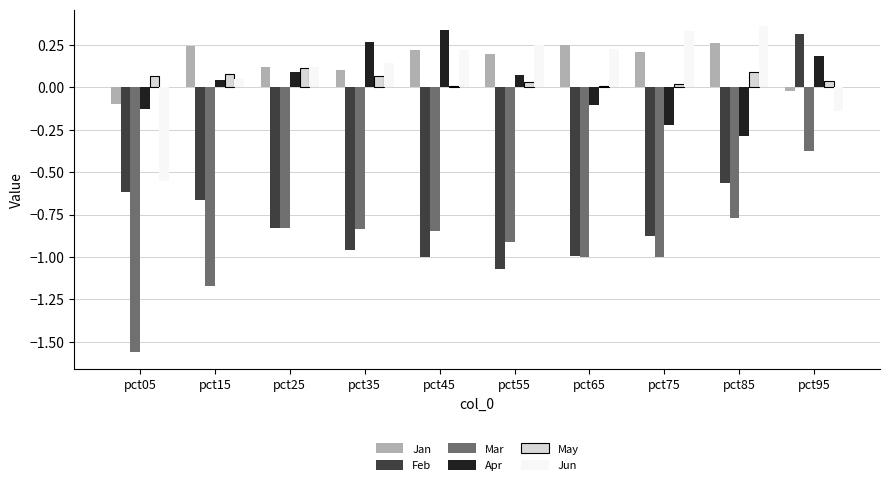

Which series has the largest total across all categories?

Jan